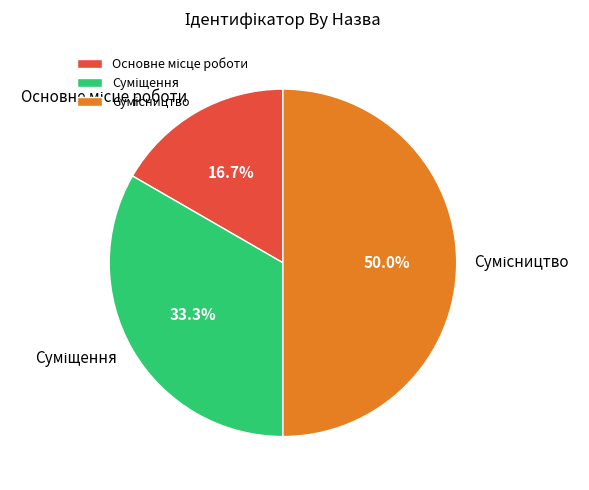

How many segments does this pie chart have?

3